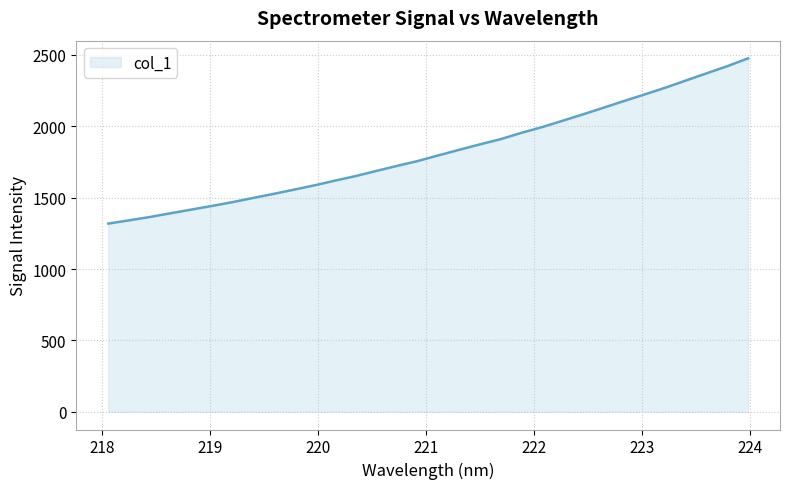

How many series are shown in this chart?

1